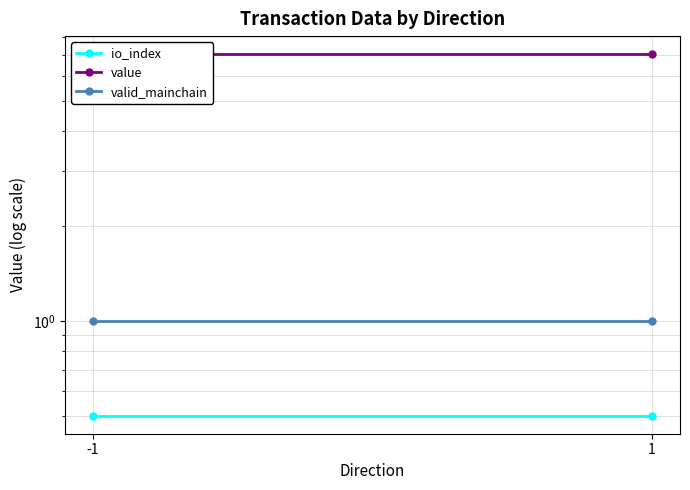

At which category does the chart reach its minimum across all series?

-1